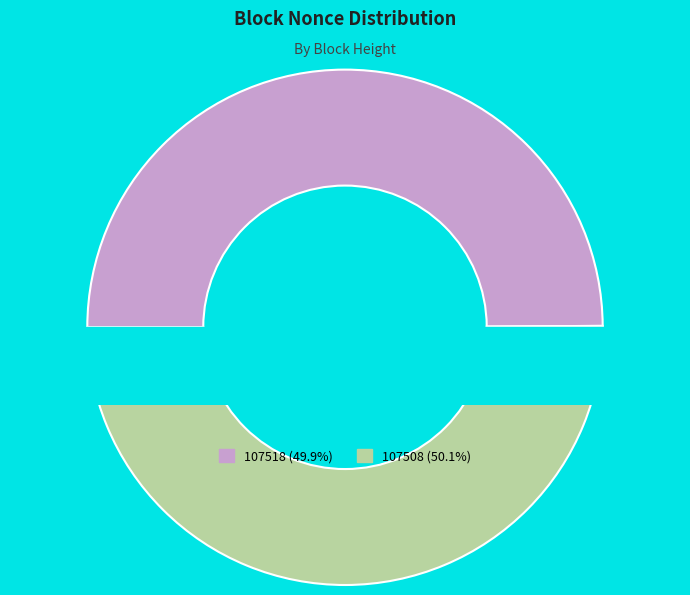

To the nearest percent, what is the average slice percentage?

50%